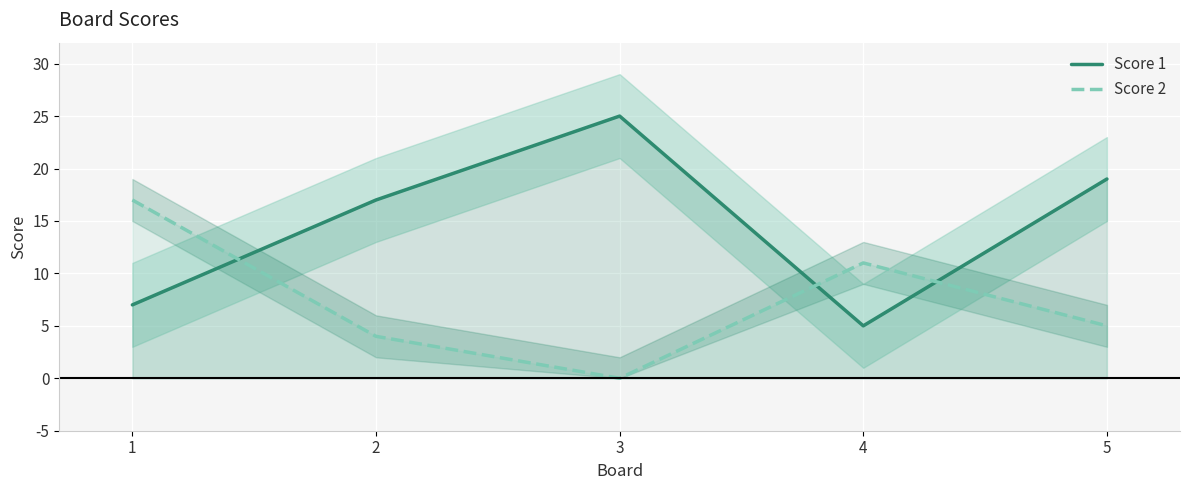

True or false: Score 2 has a value of 29 at 1.

False